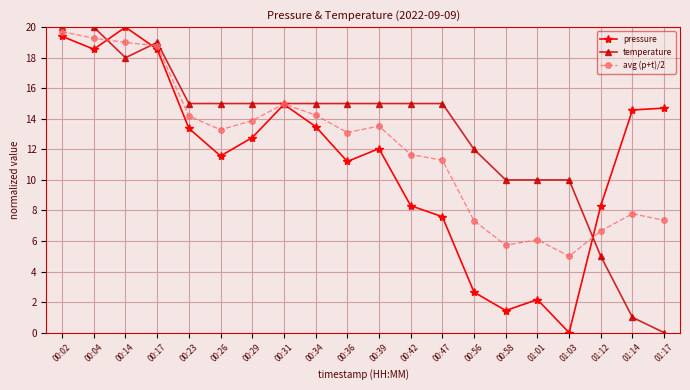

What is the maximum value for pressure?

20.0